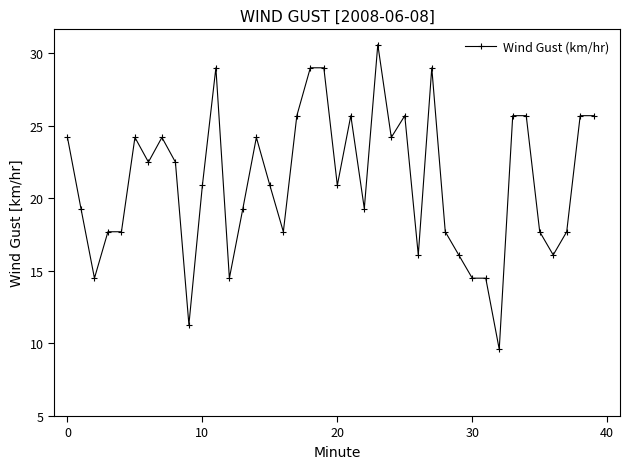

What is the value of the 18th point from the left?

25.7